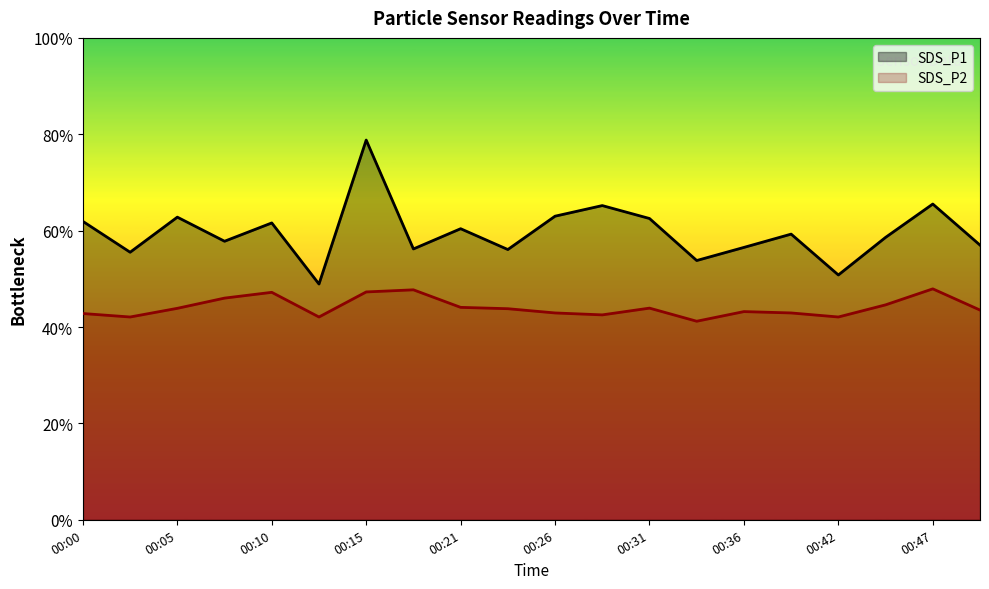

True or false: SDS_P1 and SDS_P2 cross at least once.

False